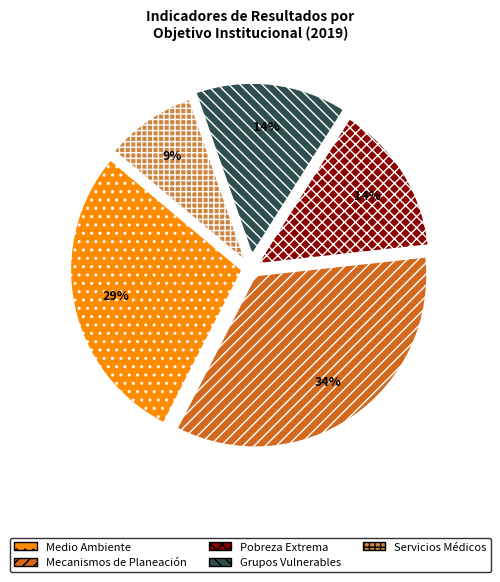

To the nearest percent, what is the average slice percentage?

20%